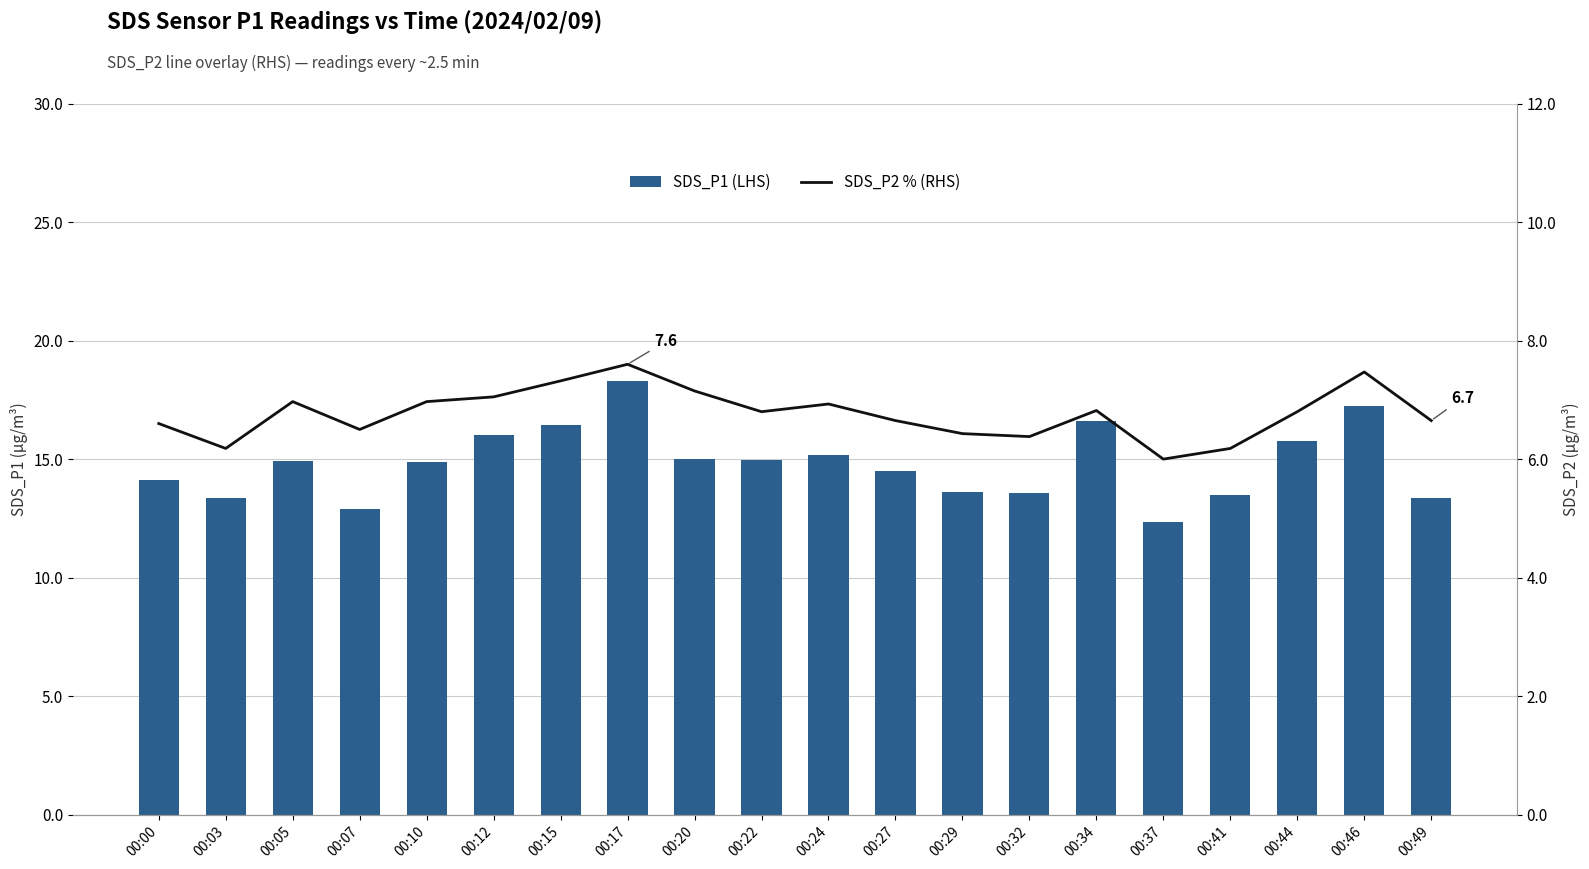

What is the difference between the SDS_P1 (LHS) values at 00:27 and 00:03?

1.1